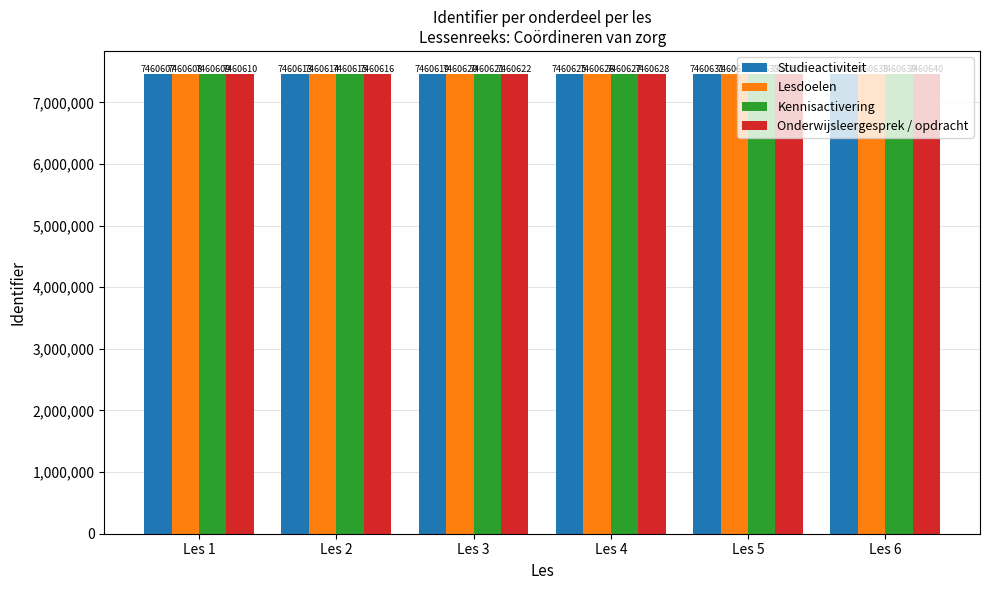

How many Onderwijsleergesprek / opdracht values are between 7460616 and 7460634?

4